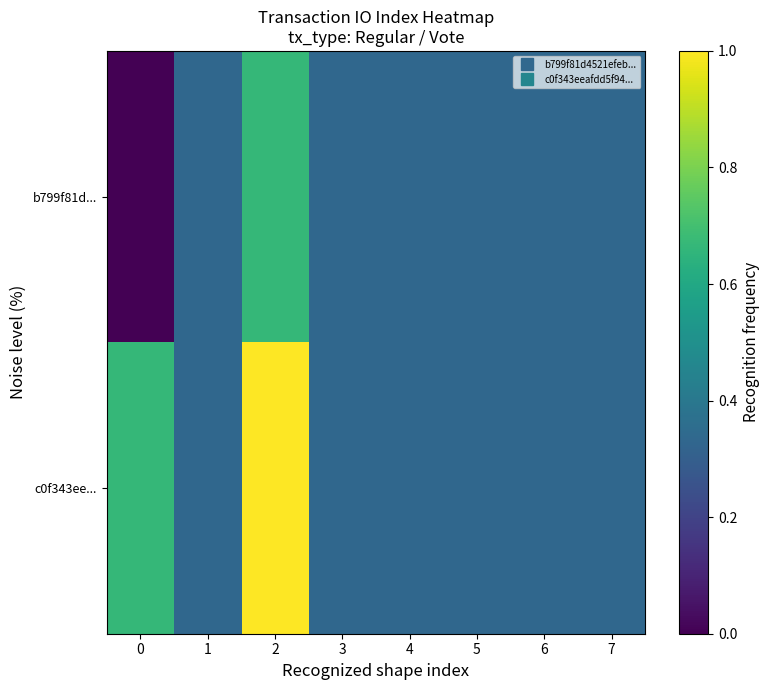

Which series has the widest spread of values?

c0f343ee...